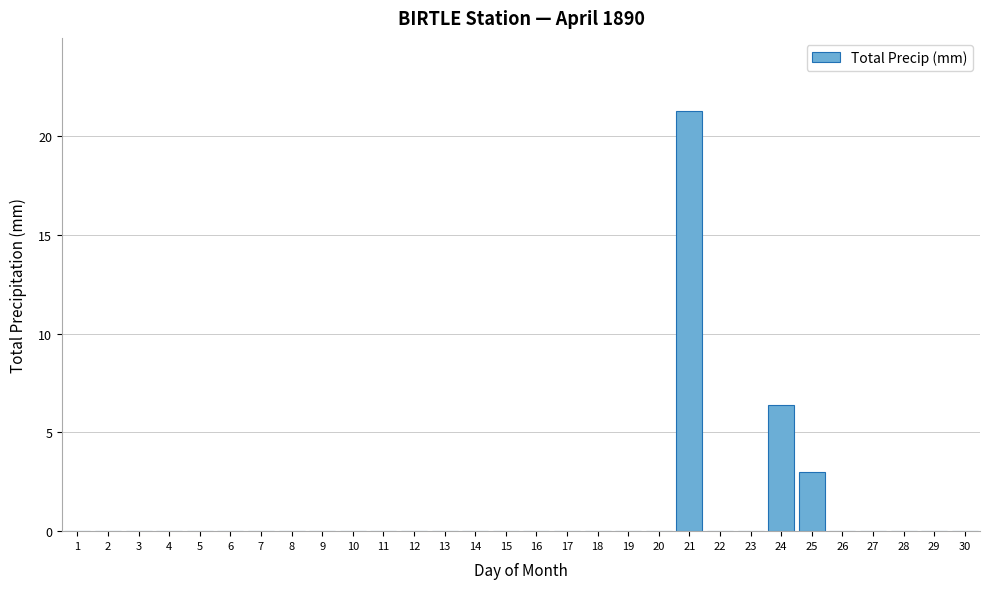

Reading left to right, extract all data points from this chart.

1=0.0	2=0.0	3=0.0	4=0.0	5=0.0	6=0.0	7=0.0	8=0.0	9=0.0	10=0.0	11=0.0	12=0.0	13=0.0	14=0.0	15=0.0	16=0.0	17=0.0	18=0.0	19=0.0	20=0.0	21=21.3	22=0.0	23=0.0	24=6.4	25=3.0	26=0.0	27=0.0	28=0.0	29=0.0	30=0.0